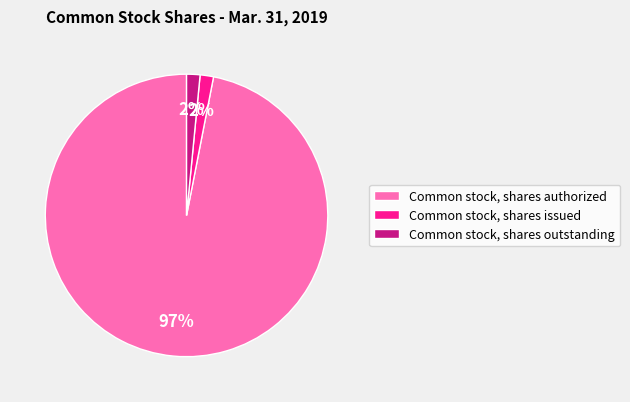

To the nearest percent, what is the average slice percentage?

33%